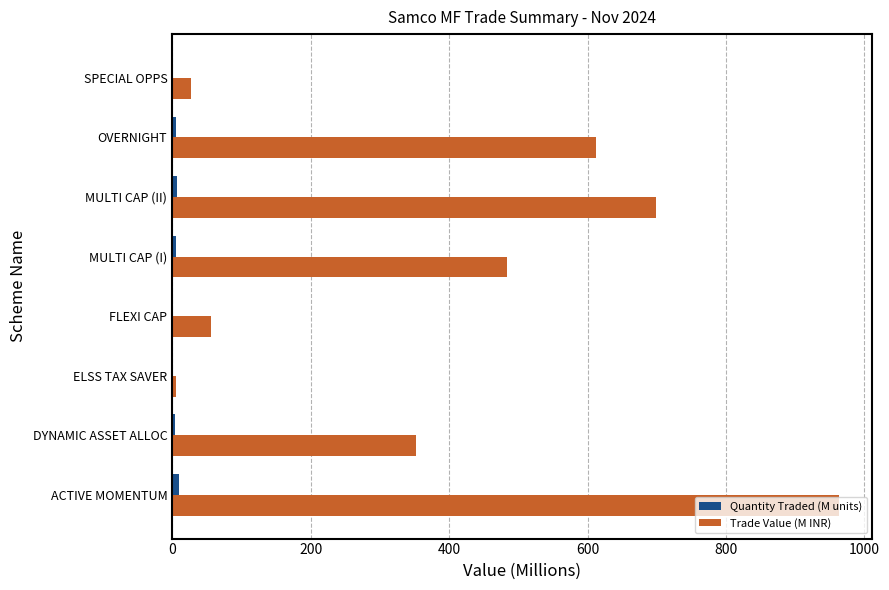

Which series has the largest total across all categories?

Trade Value (M INR)